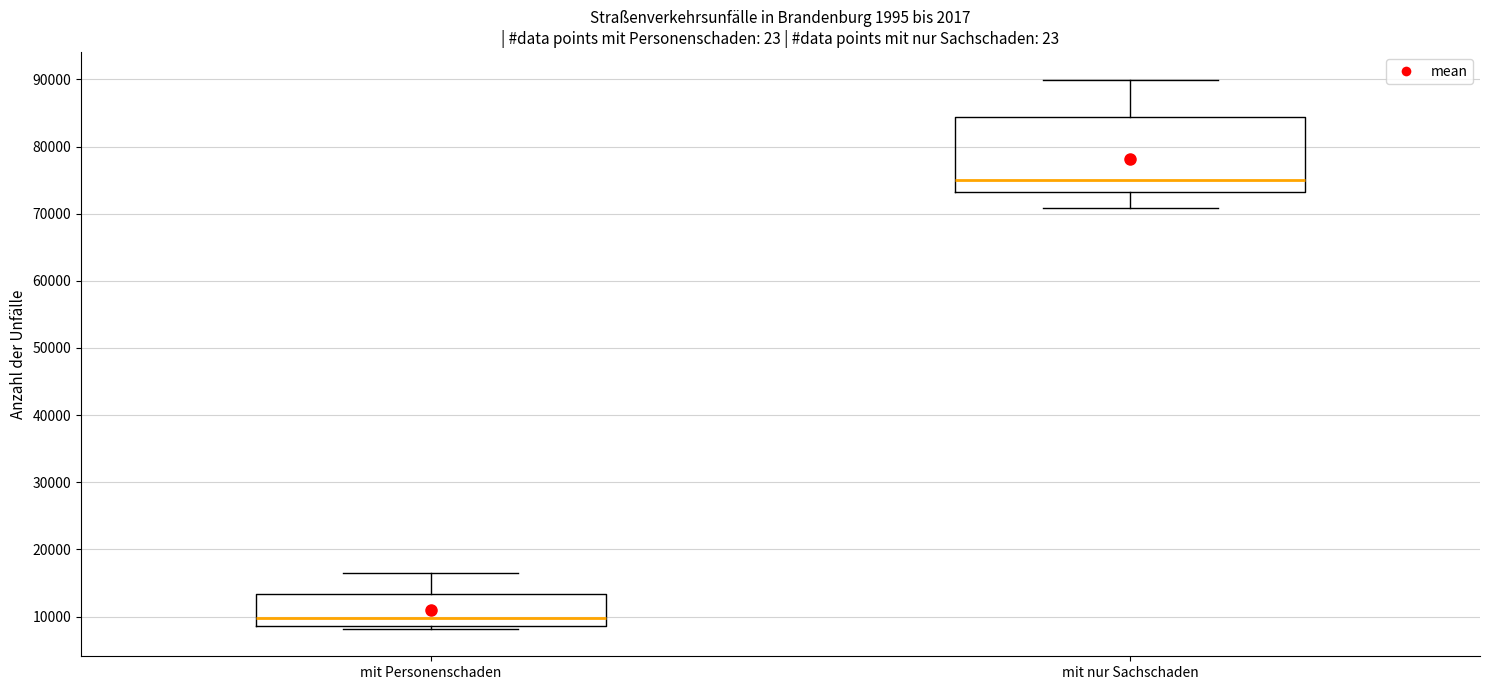

Which box is the tallest, from its lower edge to its upper edge?

mit nur Sachschaden